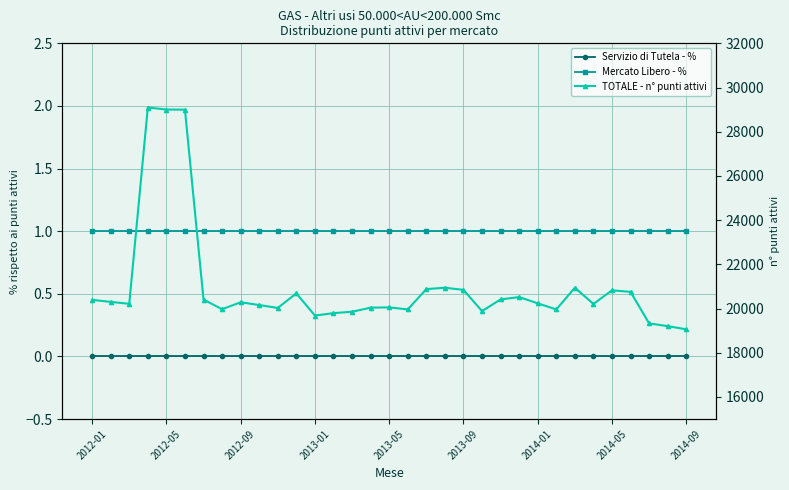

Which series has the largest range (max minus min)?

TOTALE - n° punti attivi